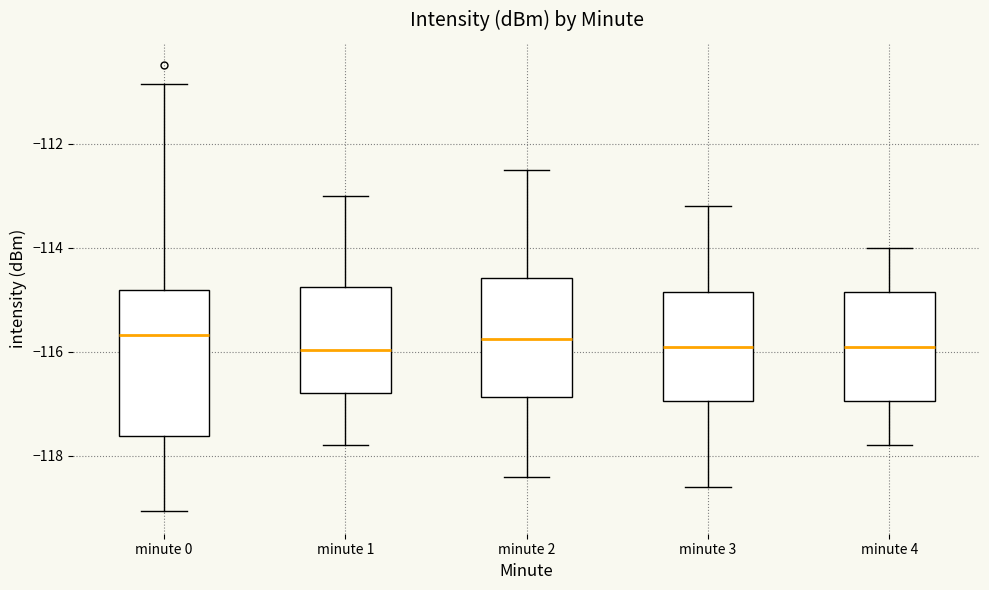

Reading left to right, read every box against the y-axis: the position of its median line, the range the box covers, and the ends of its whiskers. The values are not printed on the chart, so give them approximately, as read against the axis.

minute 0: median -115.6, box -117.6 to -114.8, whiskers -119.0 to -110.8
minute 1: median -116.0, box -116.8 to -114.8, whiskers -117.8 to -113.0
minute 2: median -115.8, box -116.8 to -114.6, whiskers -118.4 to -112.4
minute 3: median -115.8, box -117.0 to -114.8, whiskers -118.6 to -113.2
minute 4: median -115.8, box -117.0 to -114.8, whiskers -117.8 to -114.0